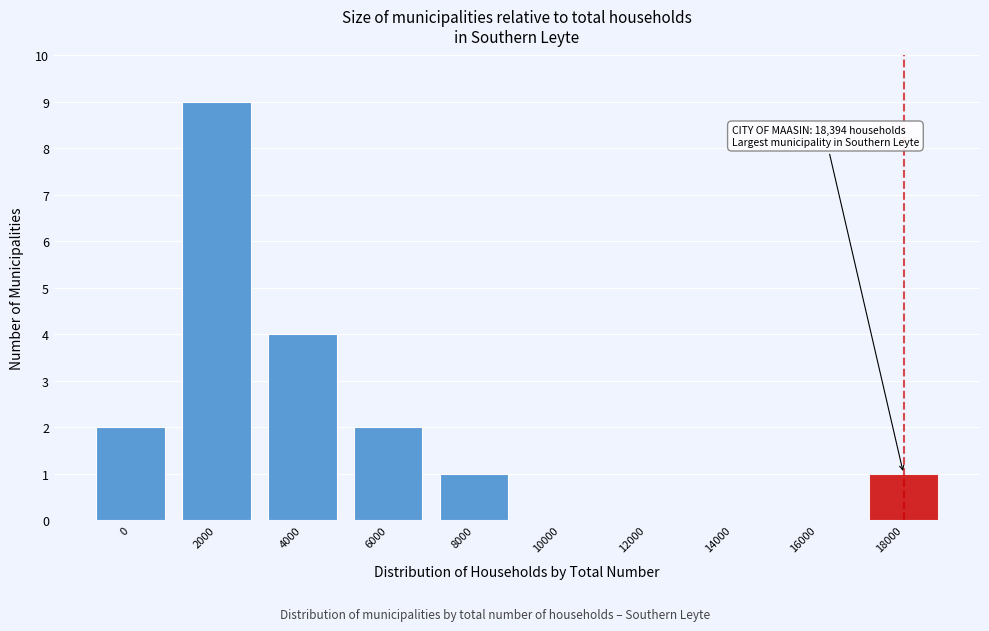

Reading left to right, transcribe all the data shown in this chart.

0=2	2000=9	4000=4	6000=2	8000=1	10000=0	12000=0	14000=0	16000=0	18000=1